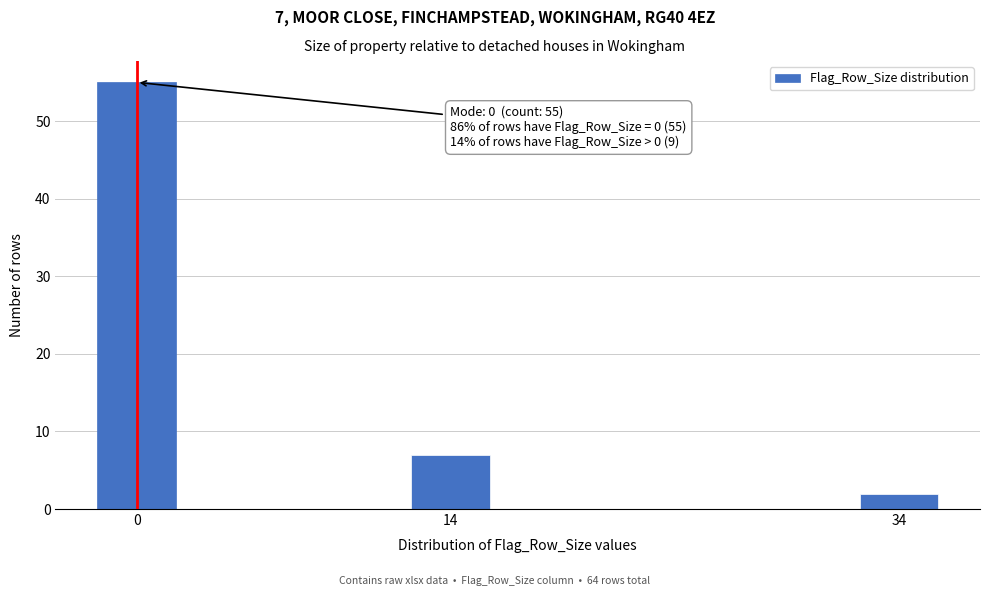

Reading left to right, what are all the values shown in this chart?

0=55	14=7	34=2